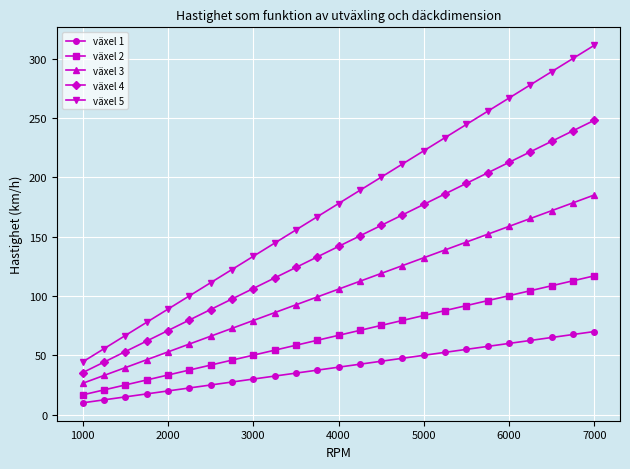

Rank the series by their average value, from highest to lowest.

växel 5, växel 4, växel 3, växel 2, växel 1